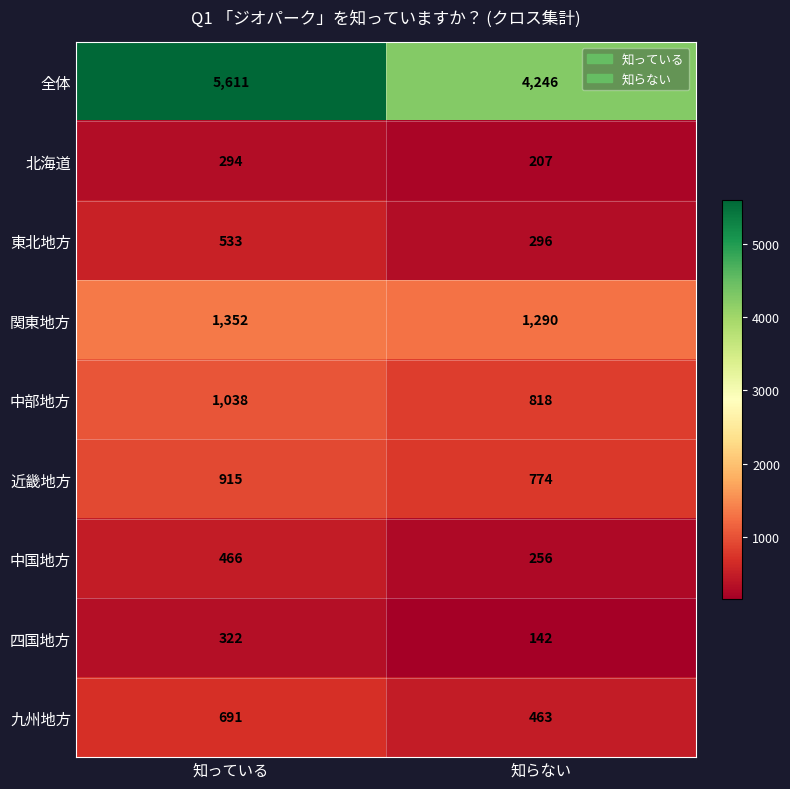

What is the maximum value for 中部地方?

1038